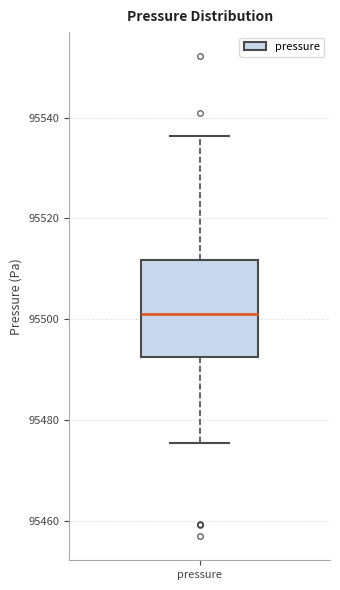

Where does the lower whisker of the box for pressure end on the y-axis? The values are not printed on the chart, so give them approximately, as read against the axis.

95476